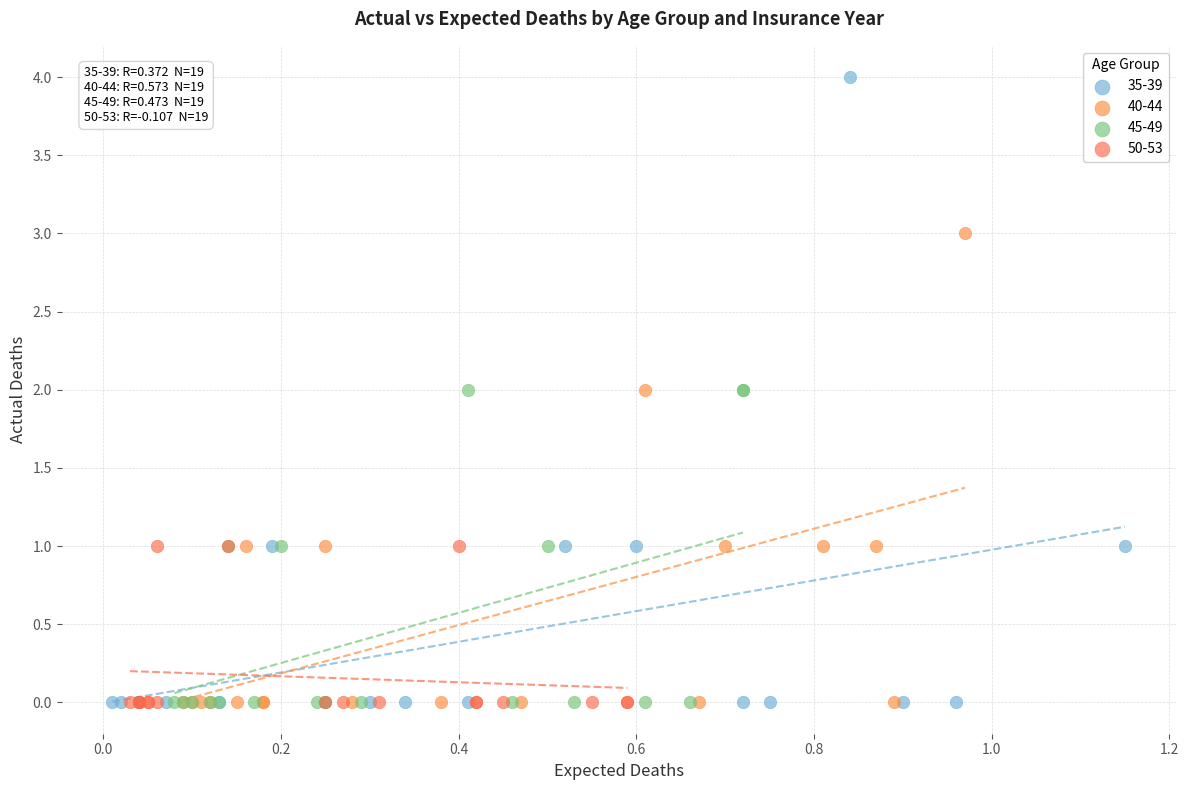

Which series contains the highest Y value?

35-39